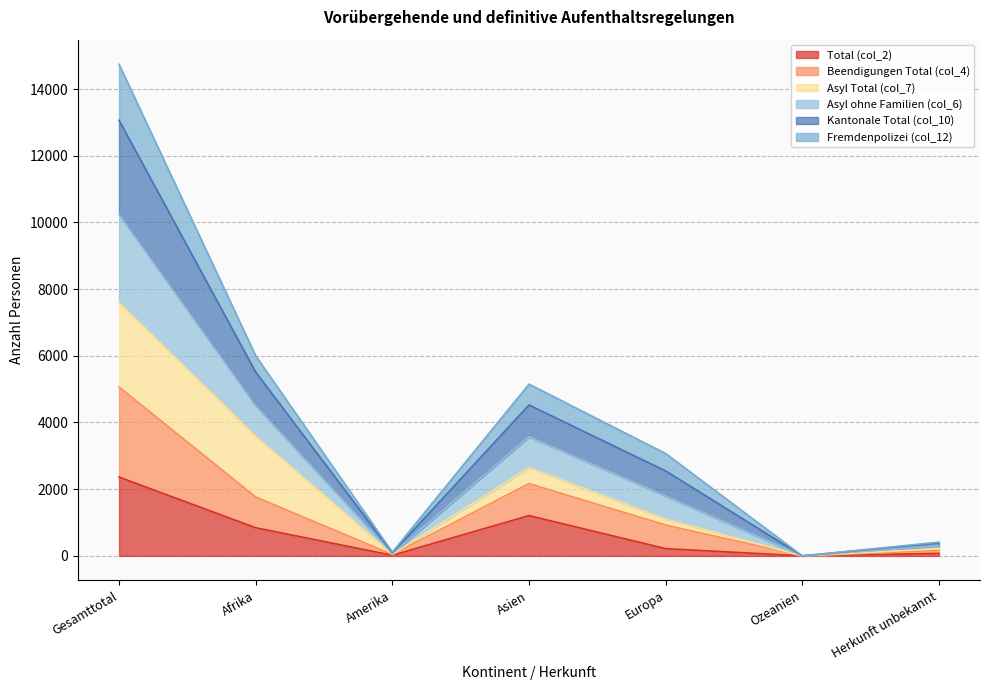

How many lines are shown in the chart?

6